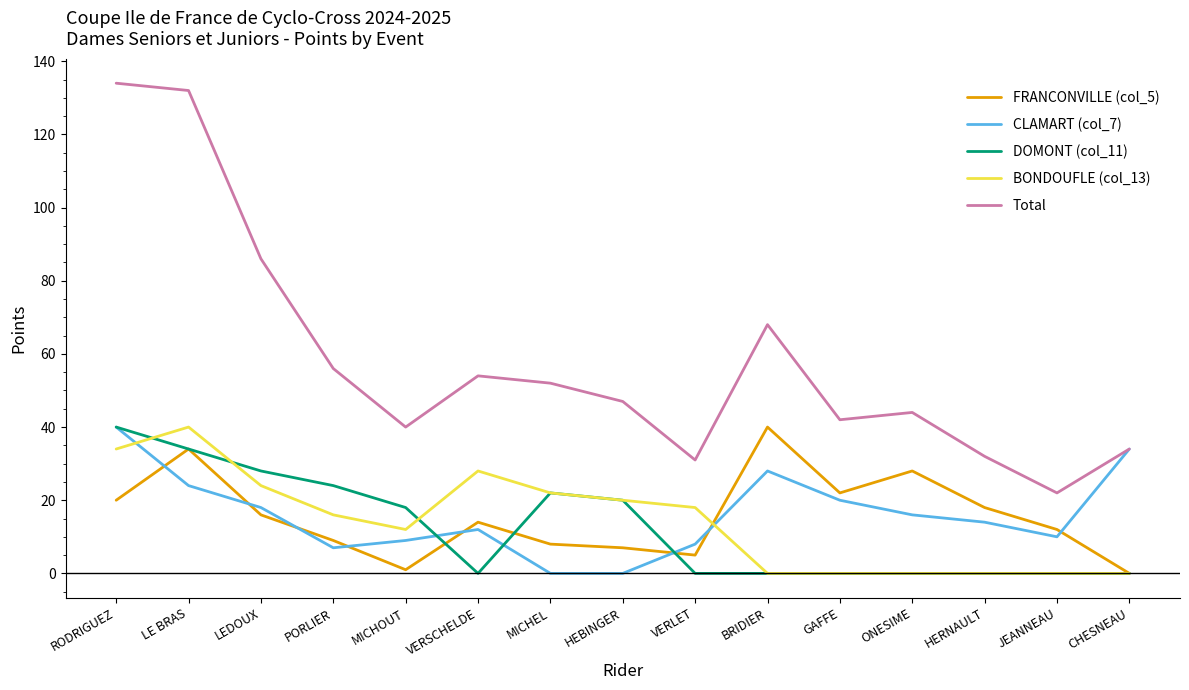

What is the difference between the maximum and minimum values in the Total series?

112